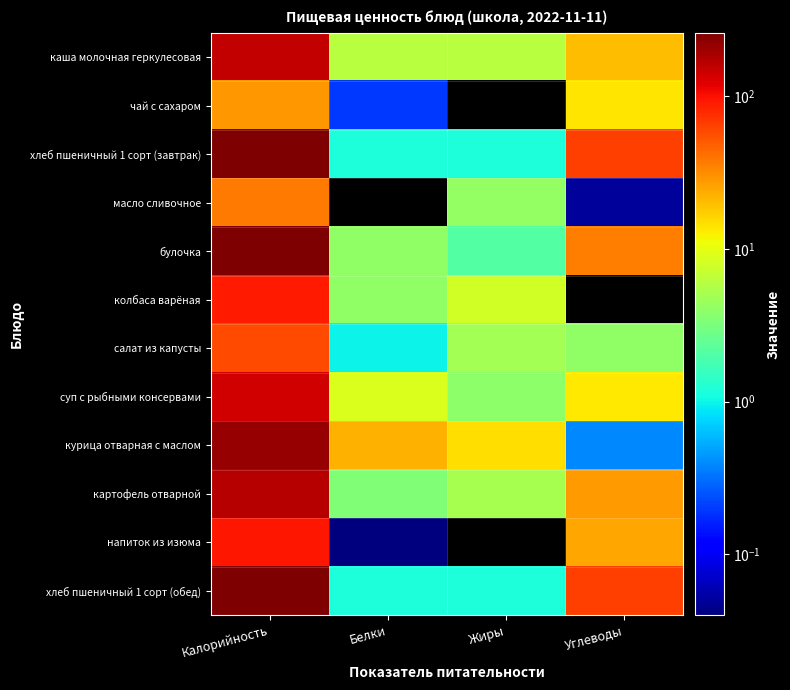

Which has a higher value, Калорийность or Белки?

Калорийность